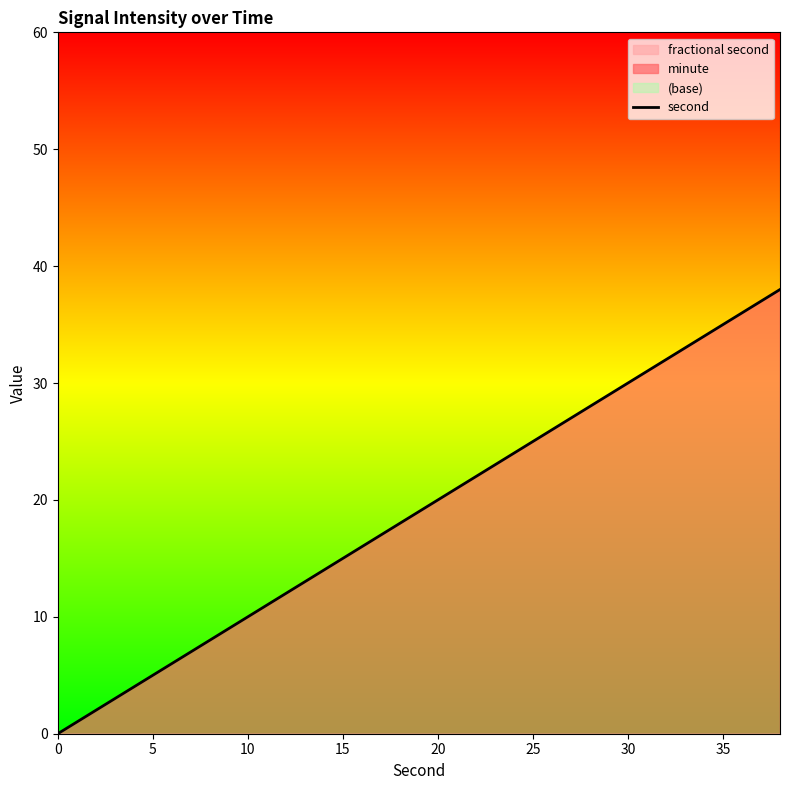

What is the label of the 18th point from the right?

10